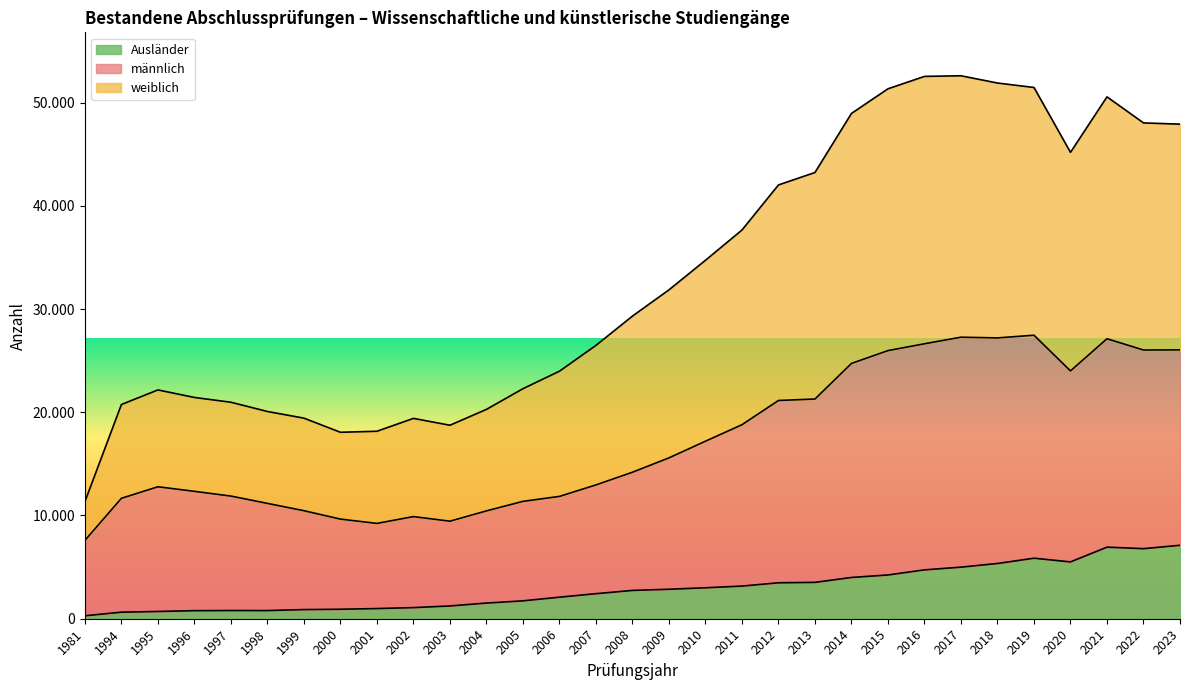

Is it true that männlich equals 4919 at 2009?

False